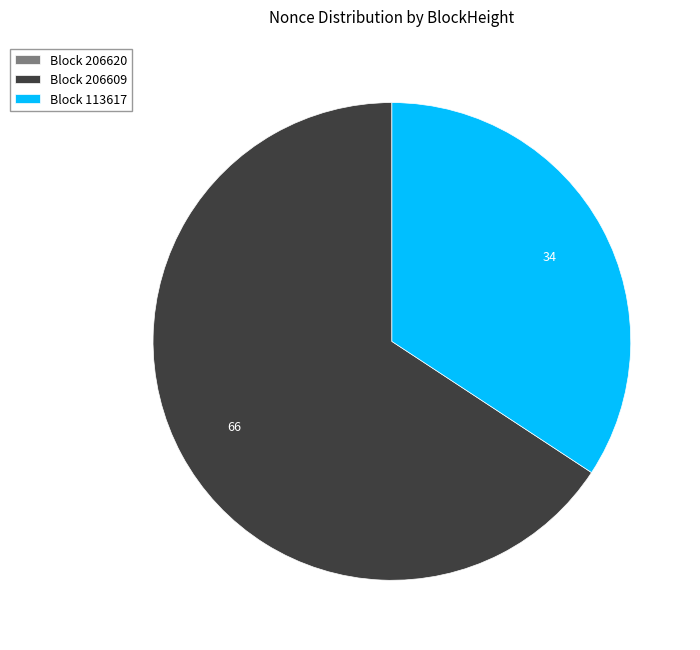

Is there any slice that represents more than half of the pie?

Yes